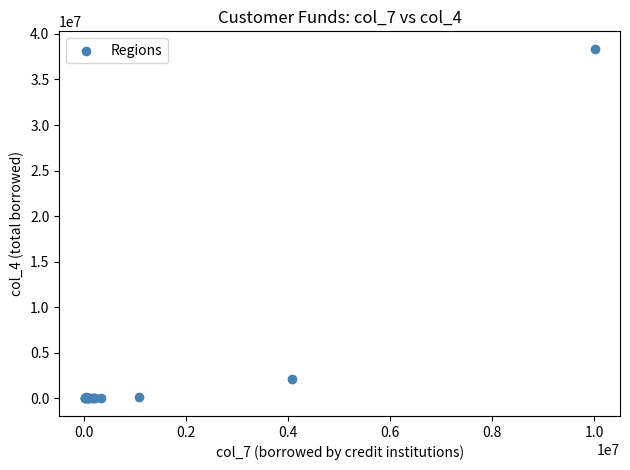

What Y value in the scatter plot is closest to 19182331?

2134139